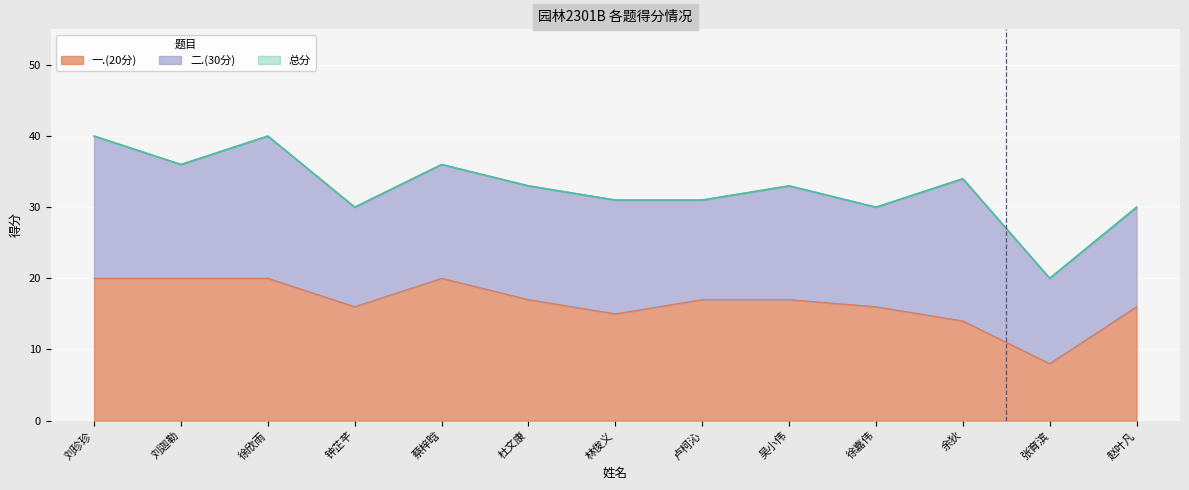

True or false: 总分 and 四.(20分) intersect in this chart.

False